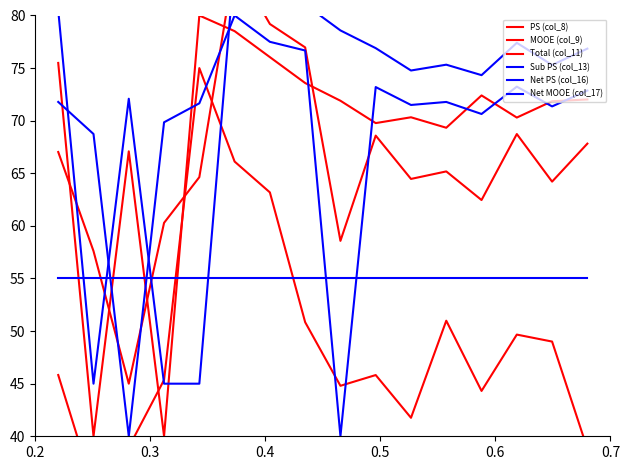

How many lines are shown in the chart?

6